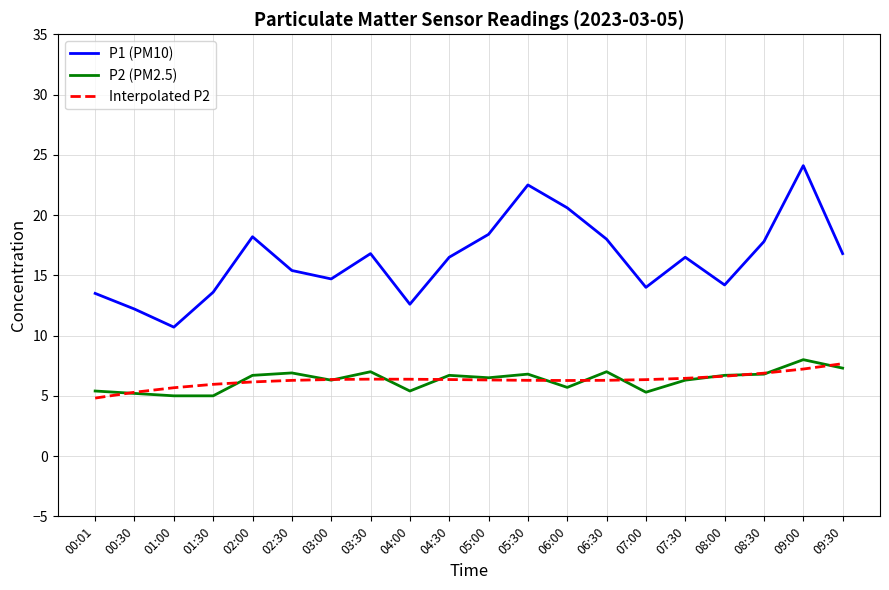

The P1 (PM10) series shows 17.5 at 04:00. True or false?

False